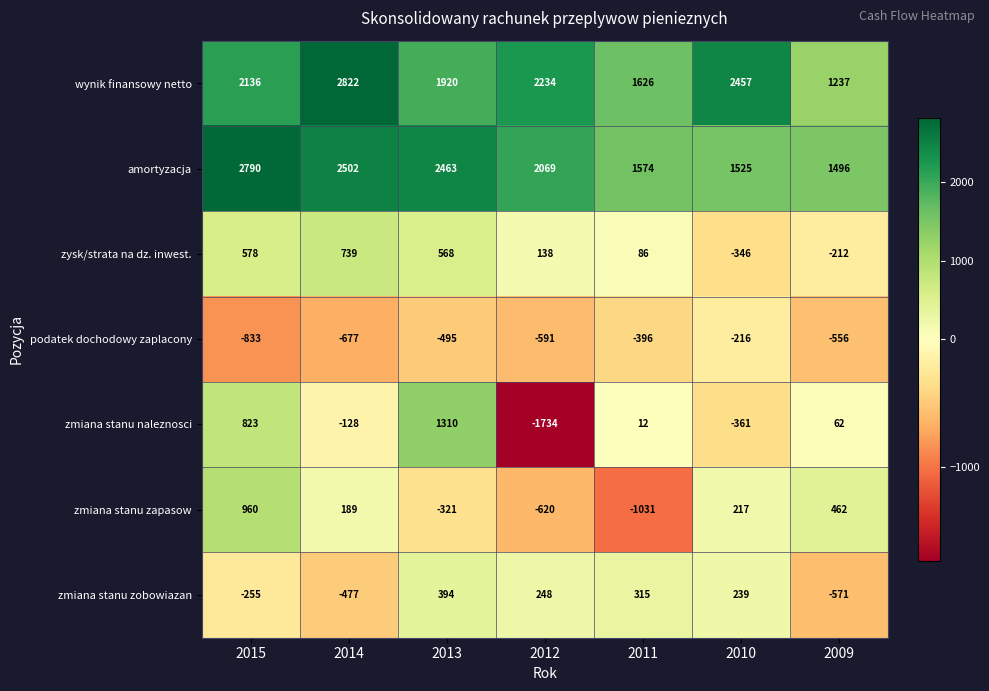

Rank the categories by amortyzacja value from lowest to highest.

2009, 2010, 2011, 2012, 2013, 2014, 2015